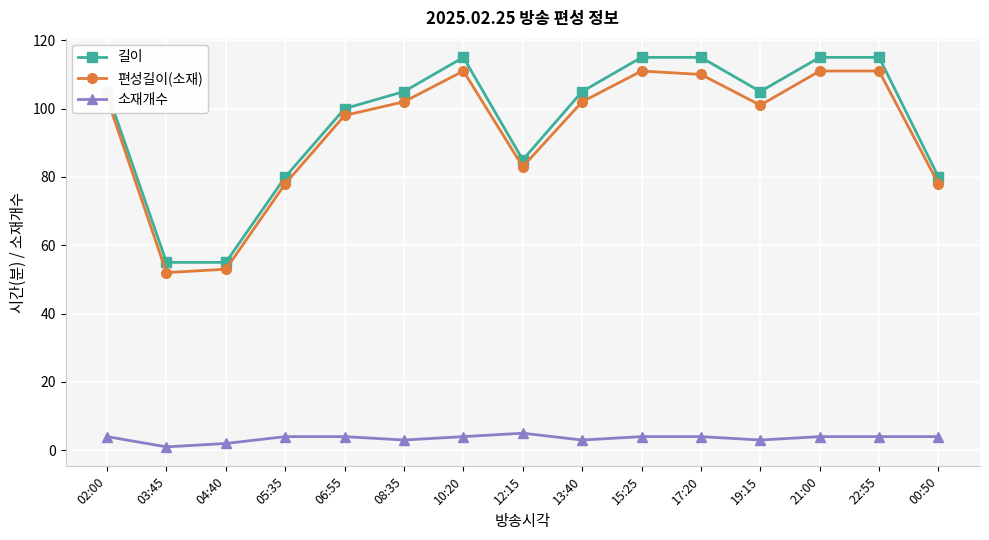

The 편성길이(소재) series shows 147 at 06:55. True or false?

False